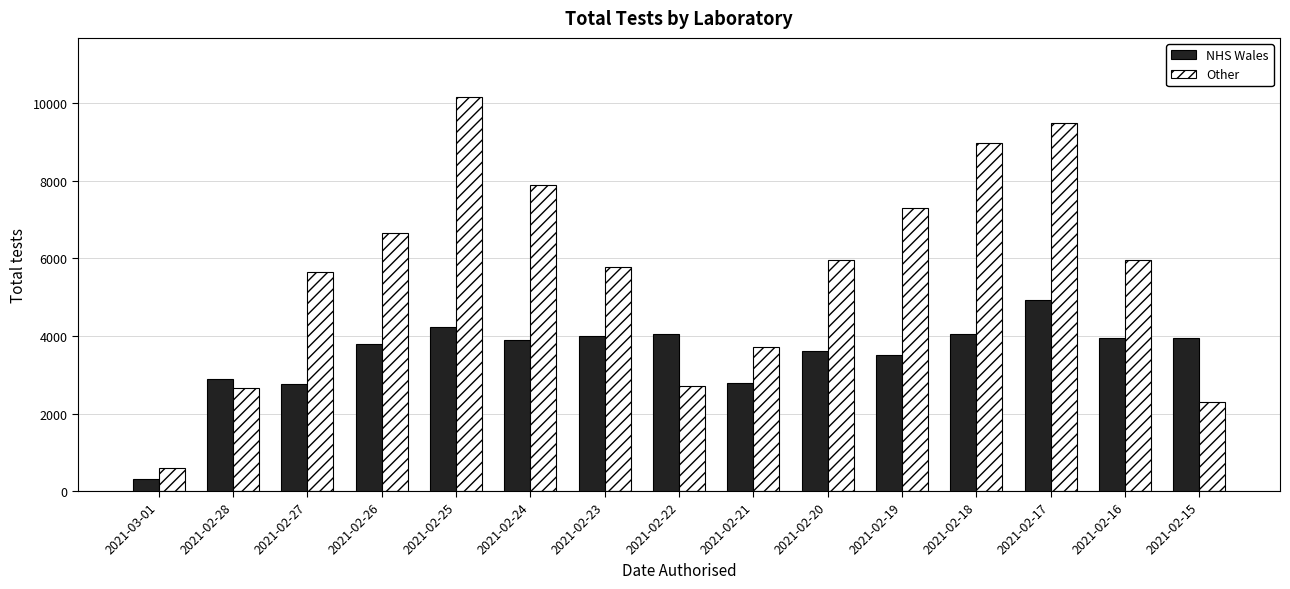

The value of NHS Wales at 2021-02-27 is 2763. True or false?

True